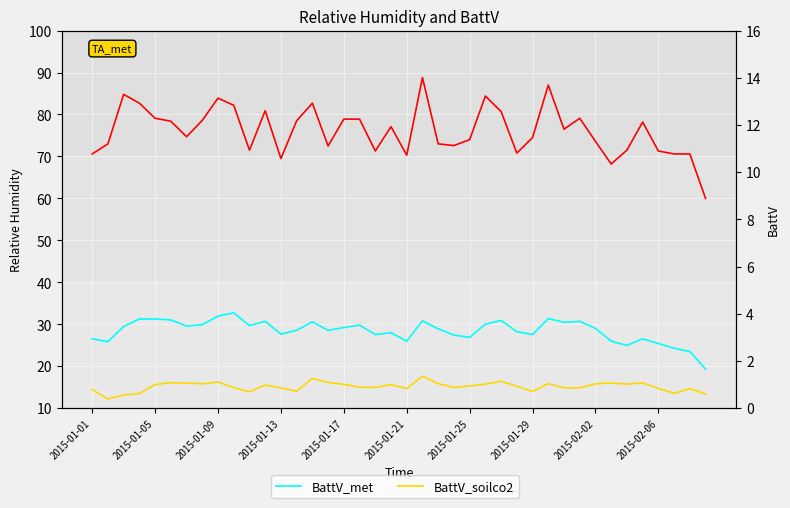

Is the value of BattV_met at 10 greater than the value of RH at 33?

No